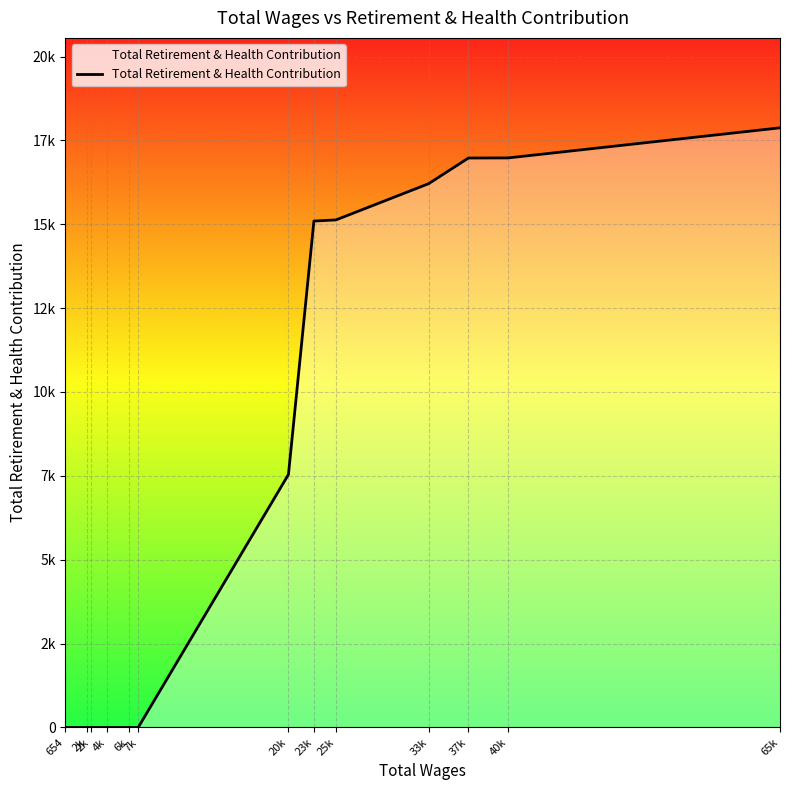

What is the label of the 12th point from the left?

40k